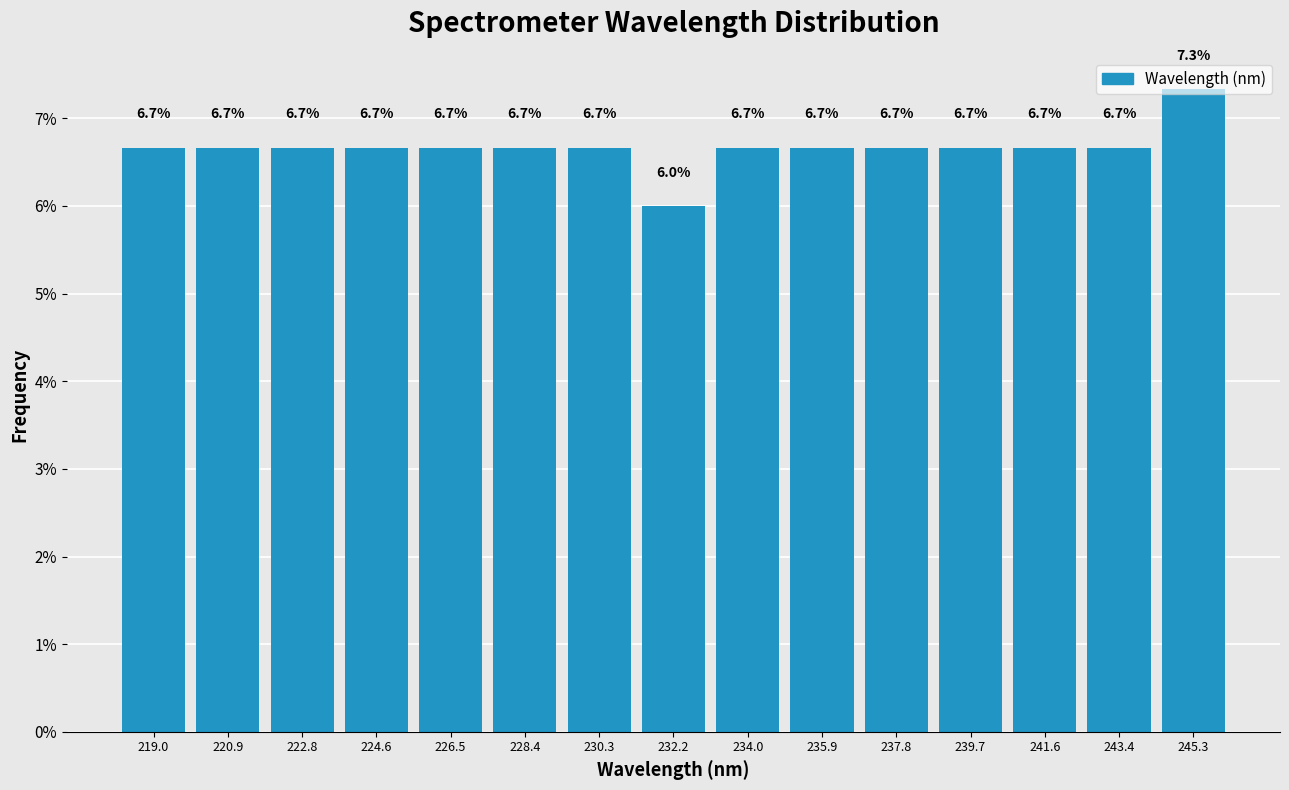

Reading left to right, transcribe this chart: for each bar, give the range it covers on the x-axis and its height. The bar edges are not printed on the chart, so give them approximately, as read against the axis.

218.0 to 220.0: 6.7
220.0 to 221.8: 6.7
221.8 to 223.8: 6.7
223.8 to 225.6: 6.7
225.6 to 227.4: 6.7
227.4 to 229.4: 6.7
229.4 to 231.2: 6.7
231.2 to 233.2: 6.0
233.2 to 235.0: 6.7
235.0 to 236.8: 6.7
236.8 to 238.8: 6.7
238.8 to 240.6: 6.7
240.6 to 242.6: 6.7
242.6 to 244.4: 6.7
244.4 to 246.2: 7.3